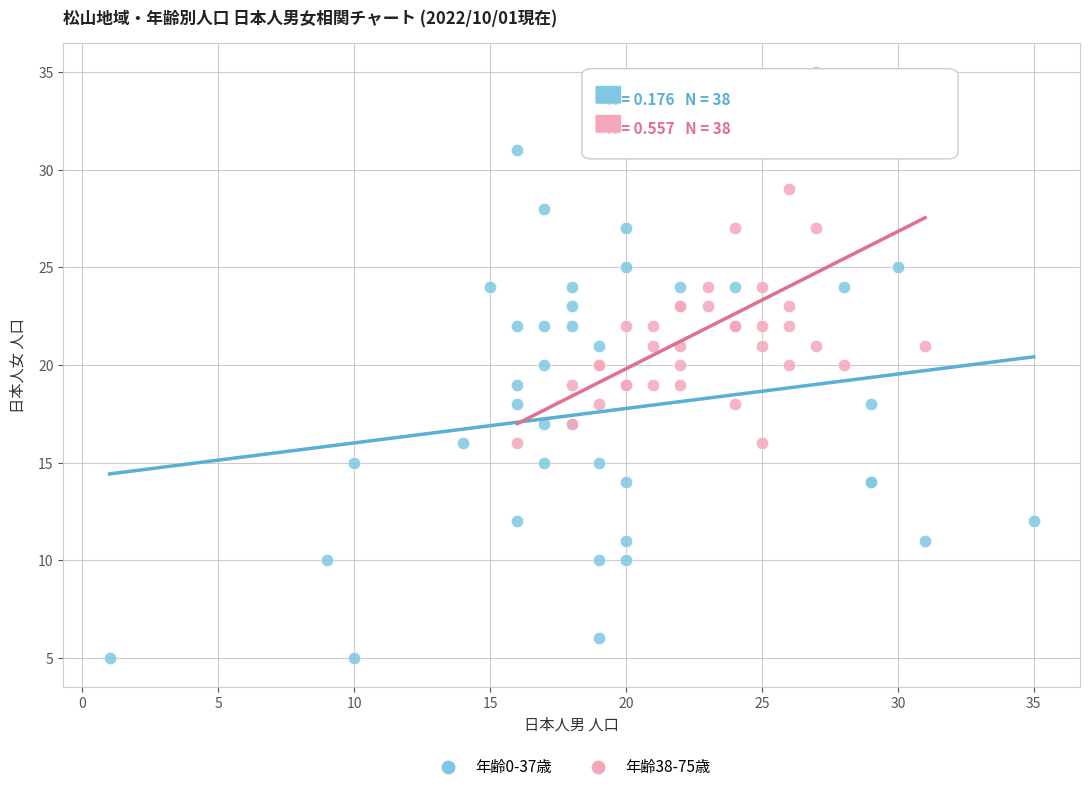

Which series reaches the minimum Y coordinate?

年齢0-37歳